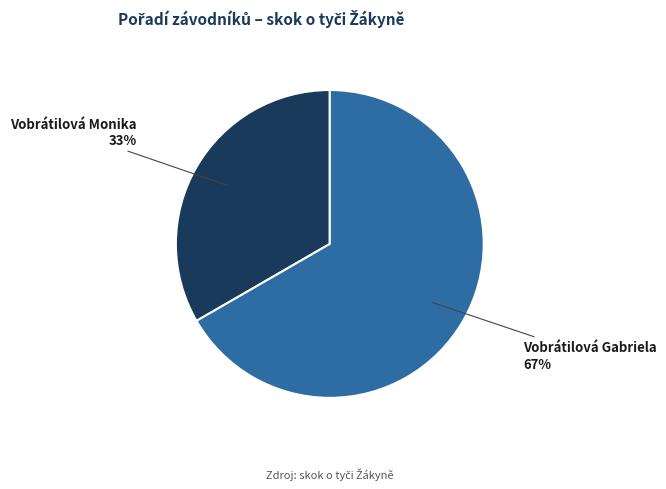

To the nearest percent, what is the average slice percentage?

50%